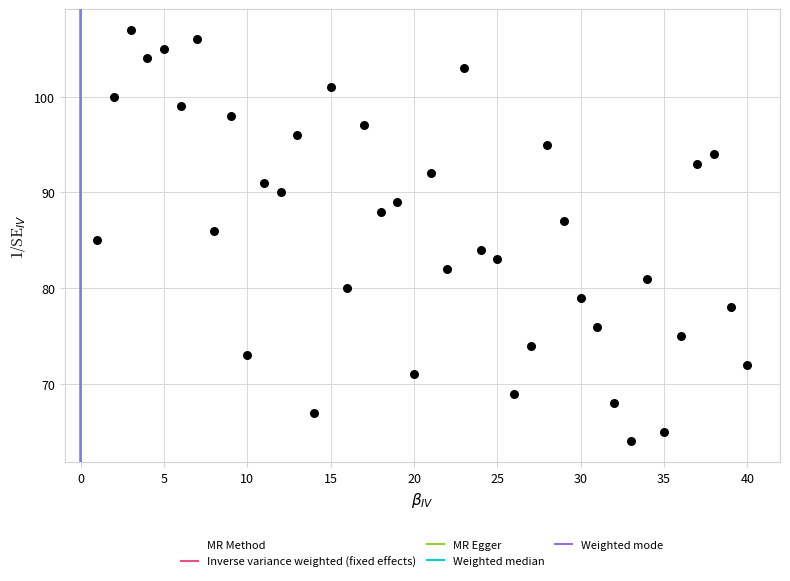

What is the range of Y values (max minus min)?

43